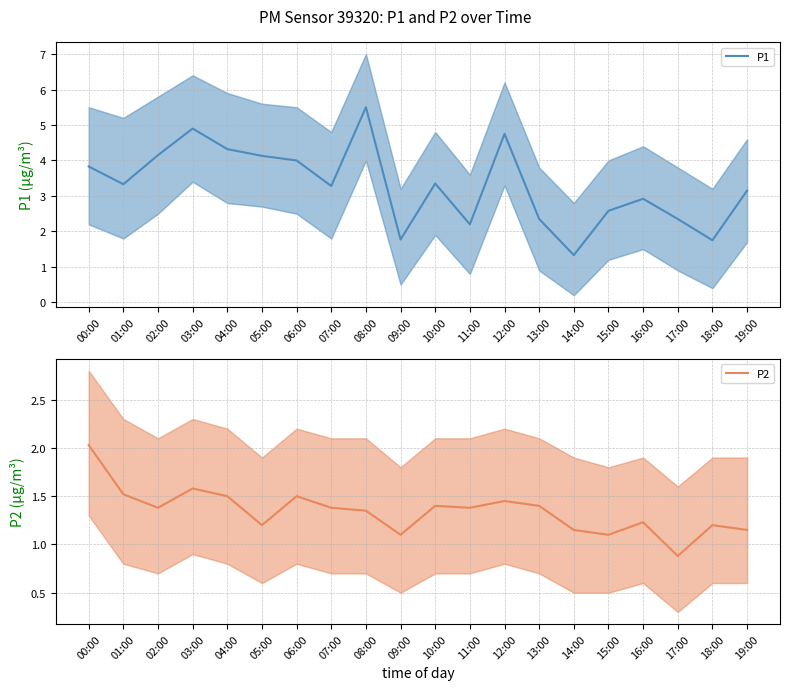

Reading right to left, transcribe all the data shown in this chart.

P1: 19:00=3.1	18:00=1.8	17:00=2.4	16:00=2.9	15:00=2.6	14:00=1.3	13:00=2.4	12:00=4.8	11:00=2.2	10:00=3.4	09:00=1.8	08:00=5.5	07:00=3.3	06:00=4.0	05:00=4.1	04:00=4.3	03:00=4.9	02:00=4.2	01:00=3.3	00:00=3.8
P2: 19:00=1.1	18:00=1.2	17:00=0.9	16:00=1.2	15:00=1.1	14:00=1.1	13:00=1.4	12:00=1.4	11:00=1.4	10:00=1.4	09:00=1.1	08:00=1.4	07:00=1.4	06:00=1.5	05:00=1.2	04:00=1.5	03:00=1.6	02:00=1.4	01:00=1.5	00:00=2.0